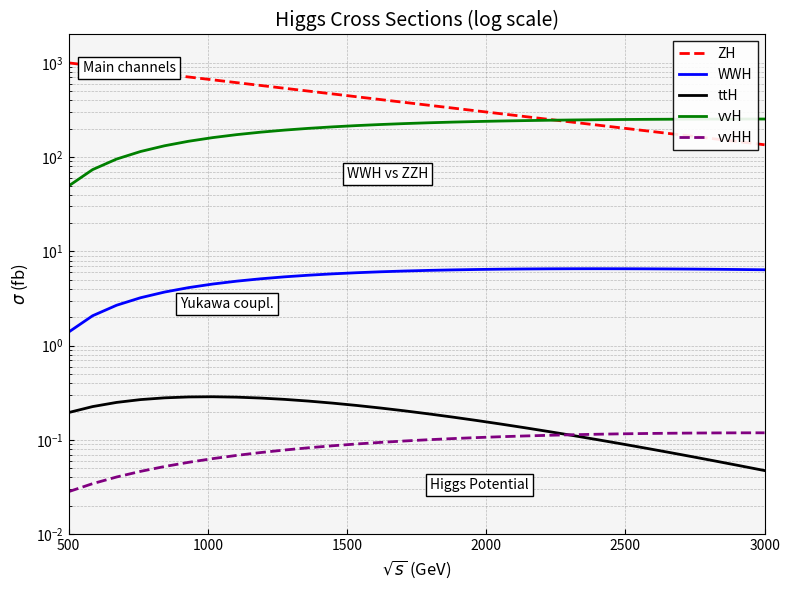

True or false: vvH has a value of 79.2 at 7.

False